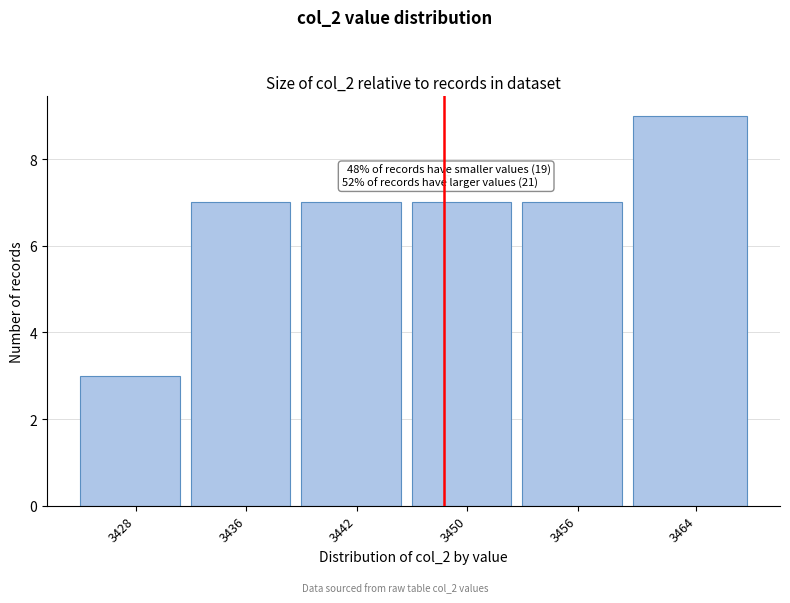

Reading left to right, what are all the values shown in this chart?

3428=3	3436=7	3442=7	3450=7	3456=7	3464=9